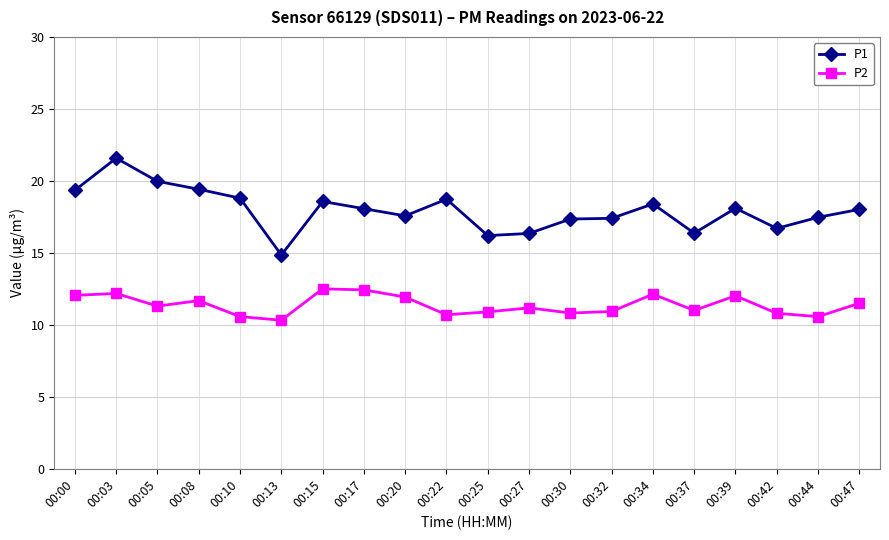

Which series has the widest spread of values?

P1